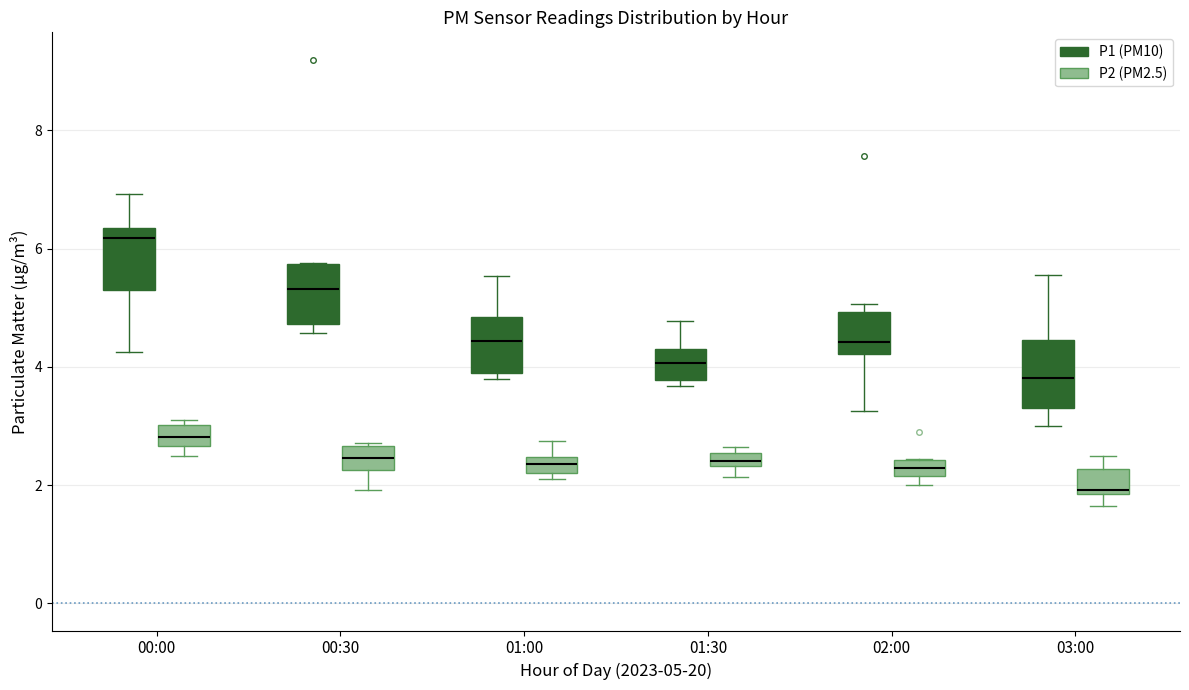

Which box's median line is the lowest?

03:00 (P2 (PM2.5))